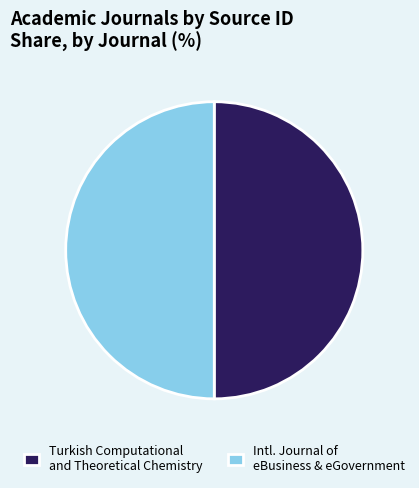

Approximately how many times larger is the value at Turkish Computational and Theoretical Chemistry compared to Intl. Journal of eBusiness & eGovernment?

1.0